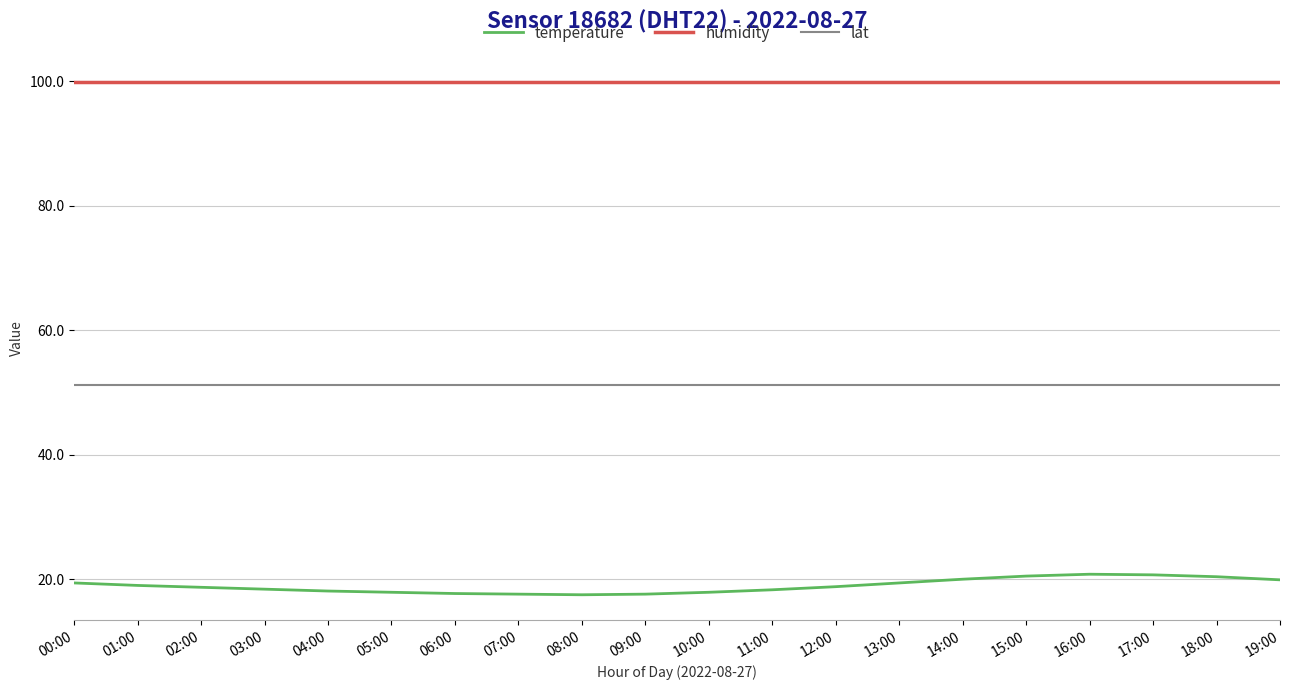

What is the spread (max minus min) of values at 17:00?

79.2